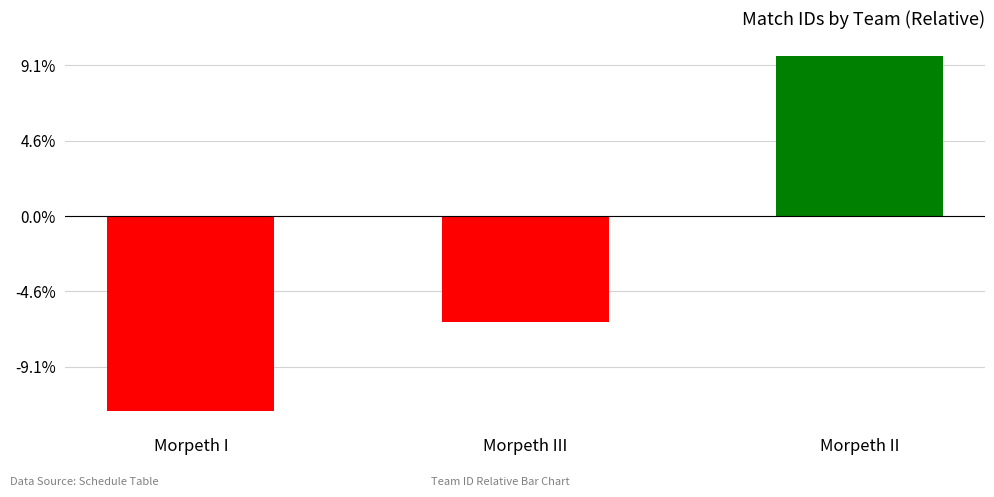

What is the change in value from Morpeth I to Morpeth III?

+117